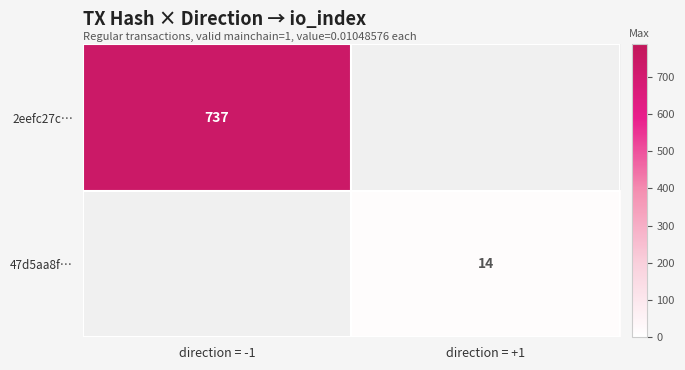

The value of 2eefc27c… at direction = -1 is 366. True or false?

False